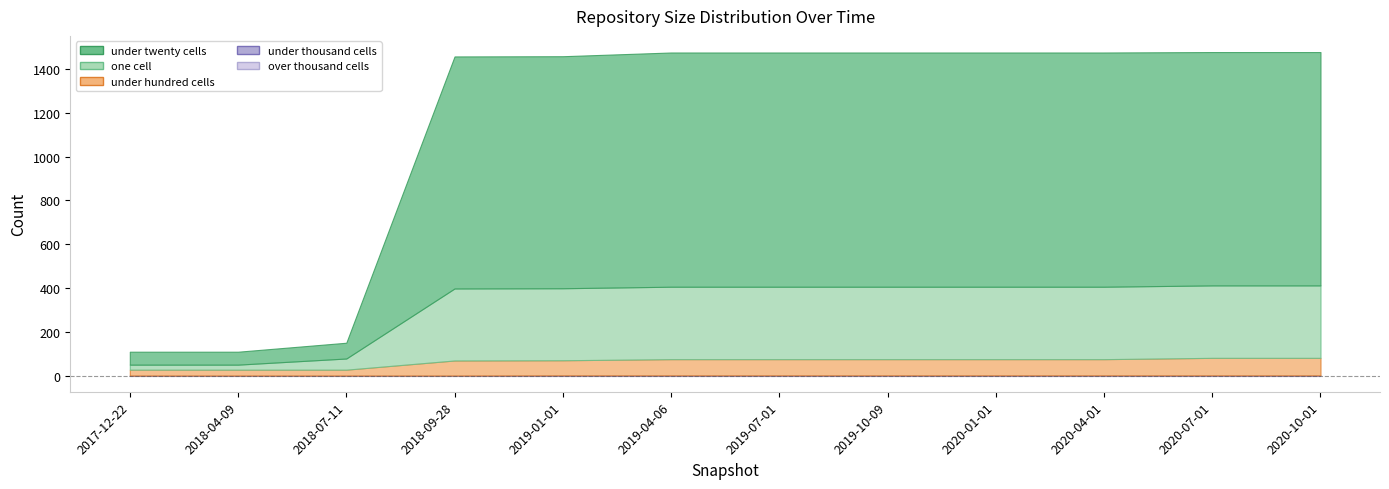

What is the difference between the under_hundred_cells values at 2020-01-01 and 2018-07-11?

47